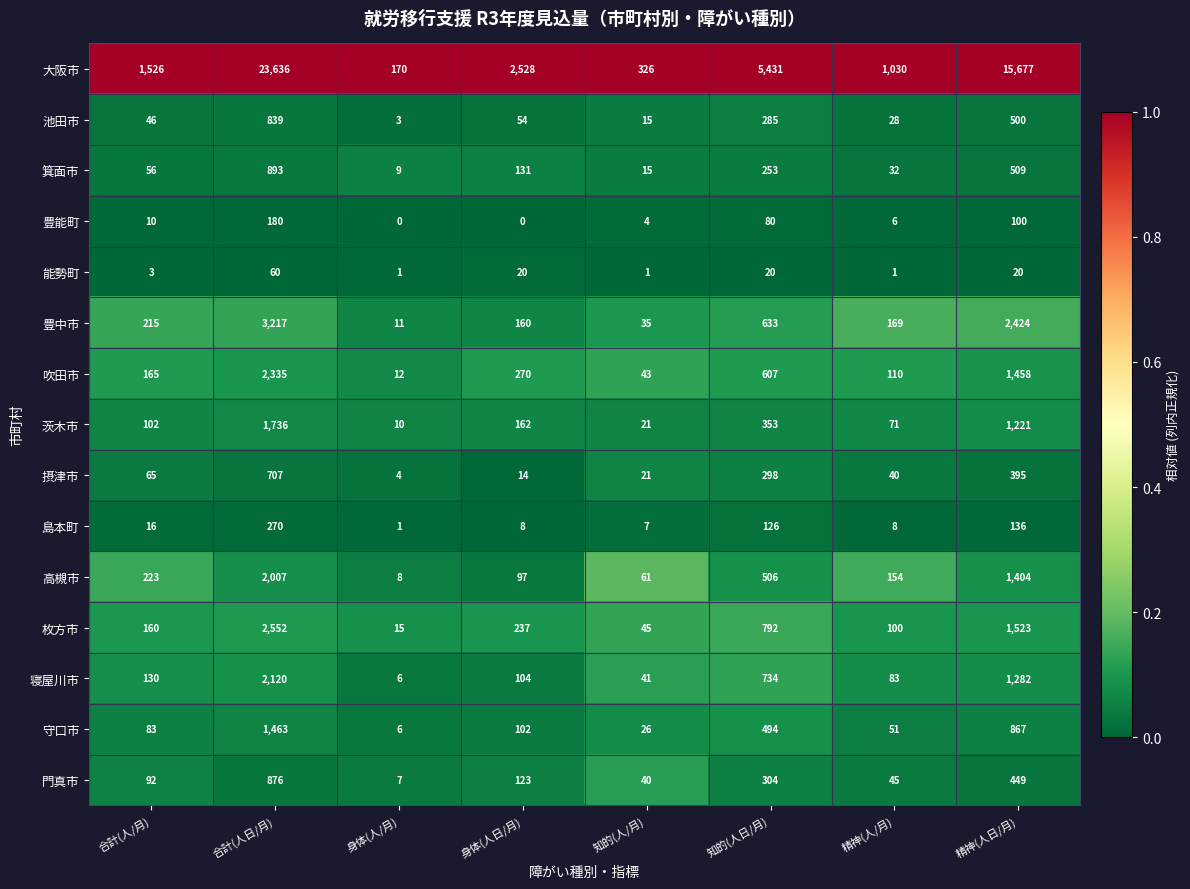

What is the difference between the highest and lowest values at 知的(人日/月)?

5411